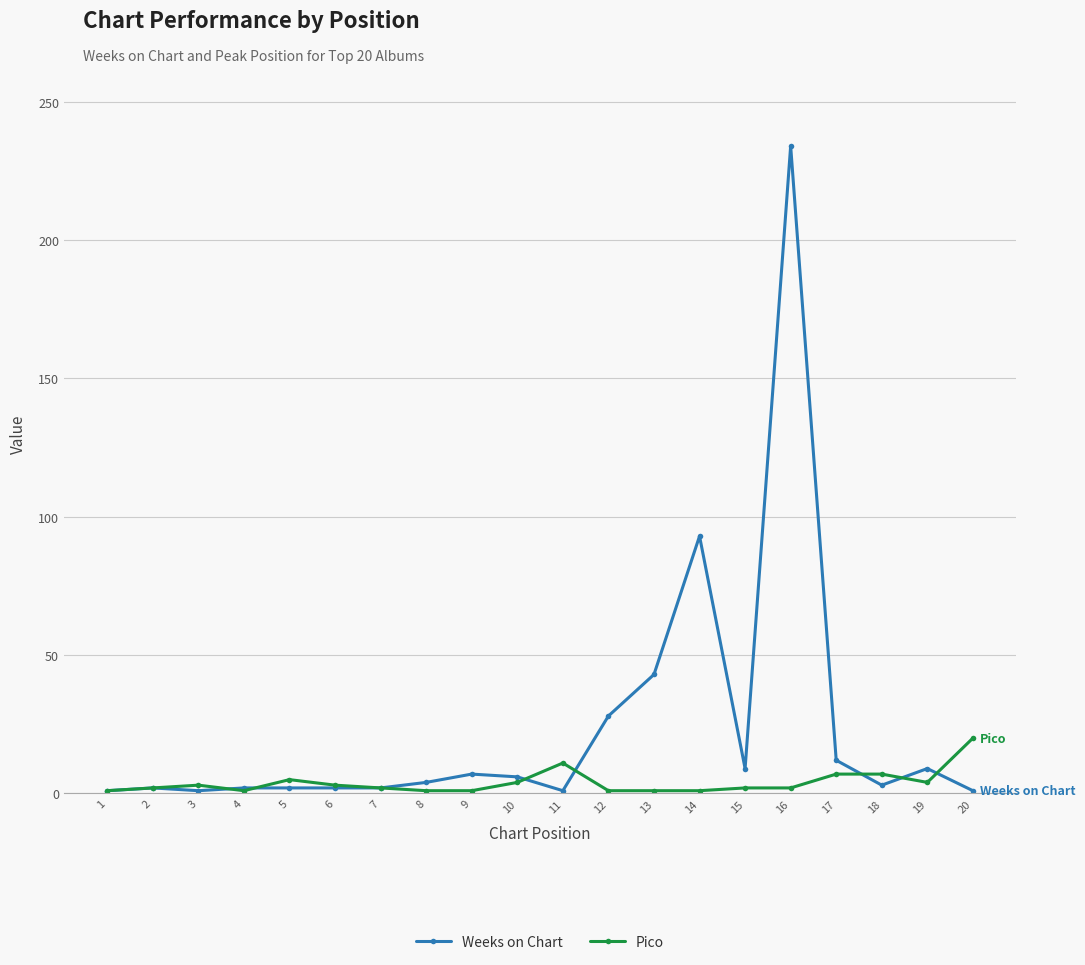

Is it true that Pico equals 1 at 13?

True